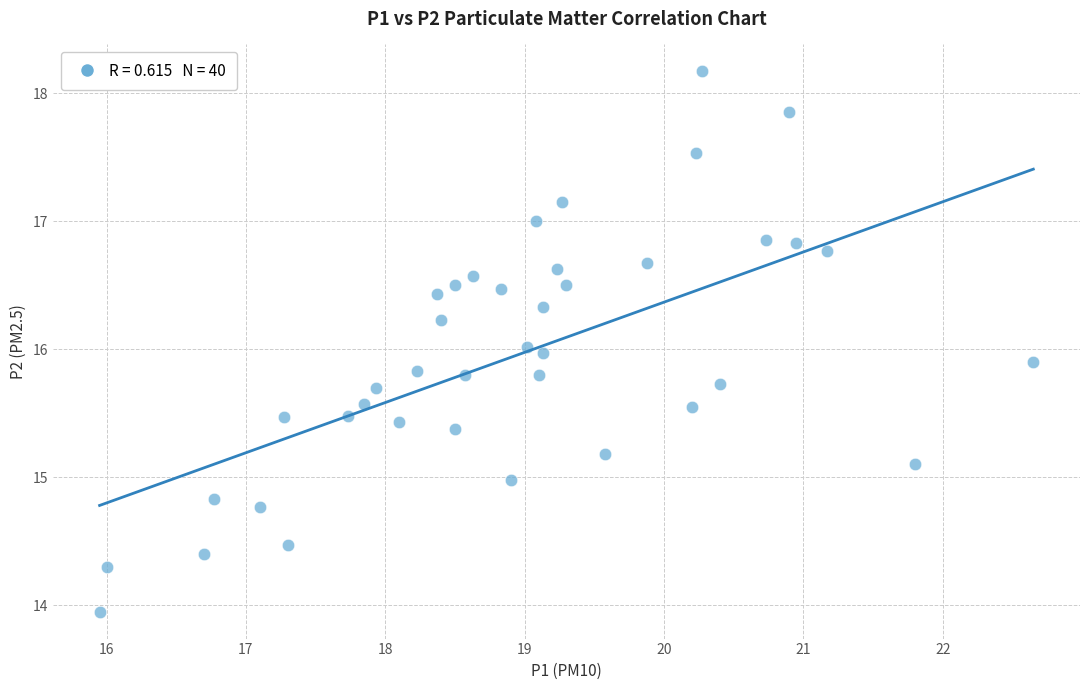

What is the range of X values (max minus min)?

6.7